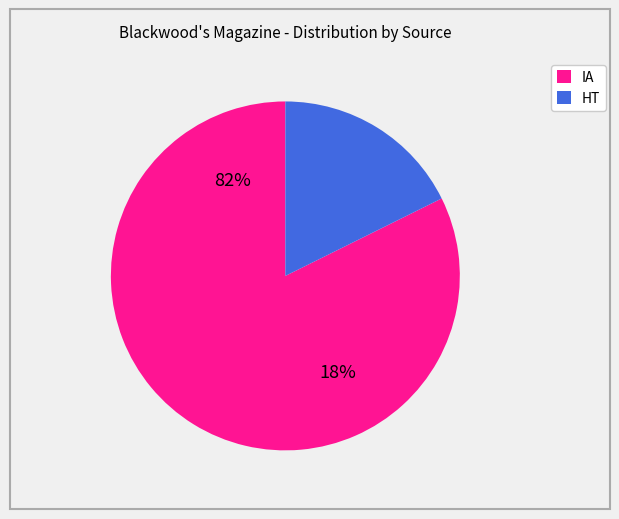

Is it true that IA is 70% of the pie?

False